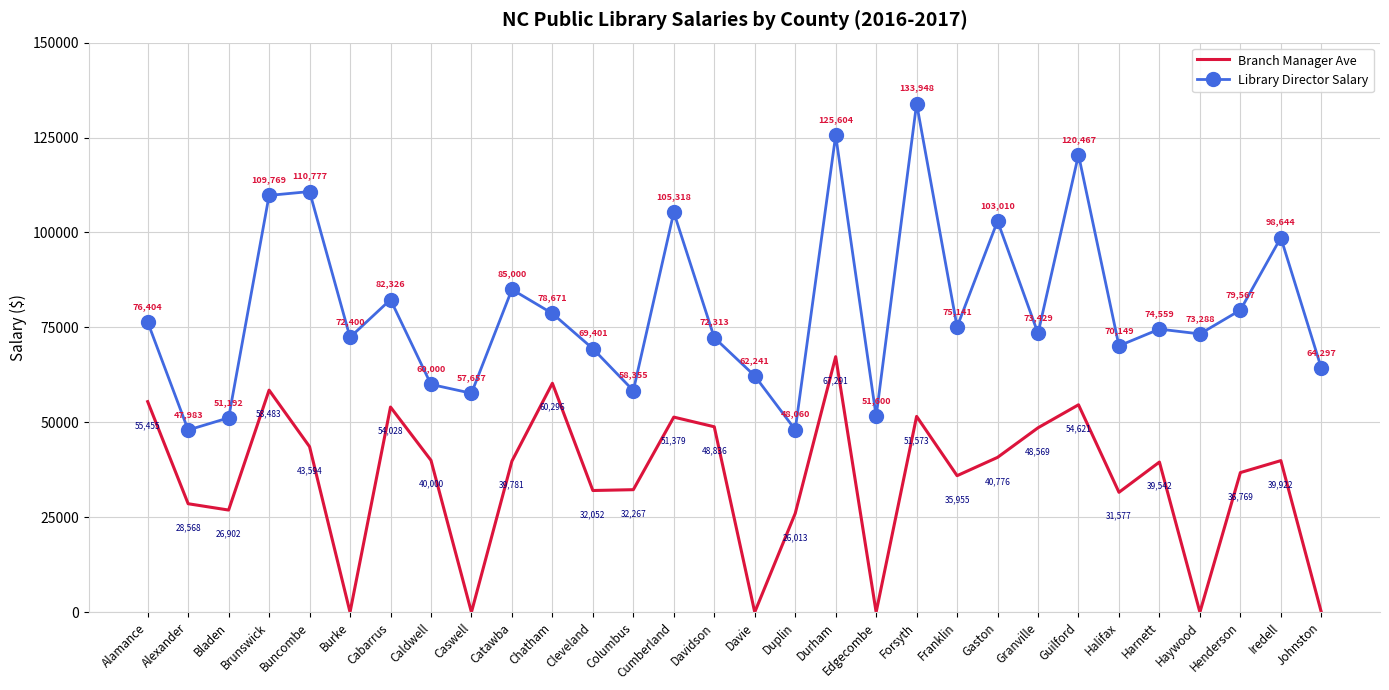

What is the spread (max minus min) of values at Gaston?

62234